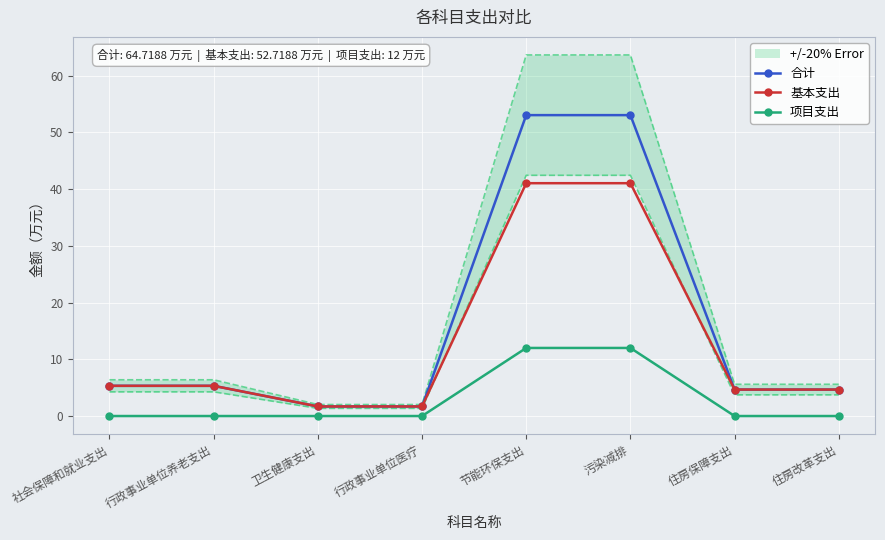

How many values in the 基本支出 series are below 5?

4